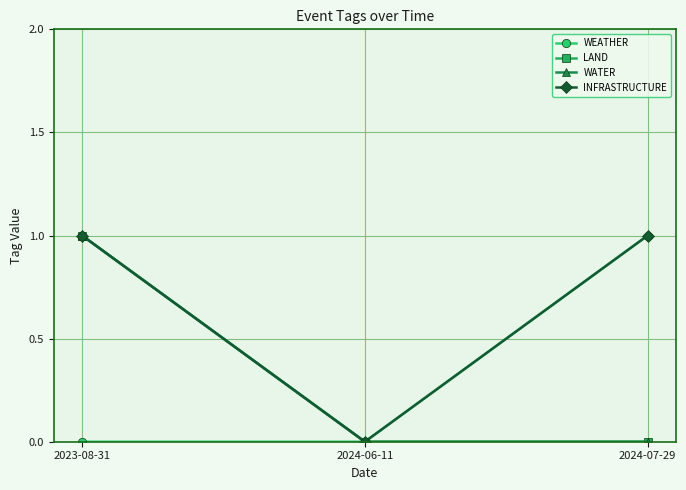

Is this an area chart (filled region under the line)?

No